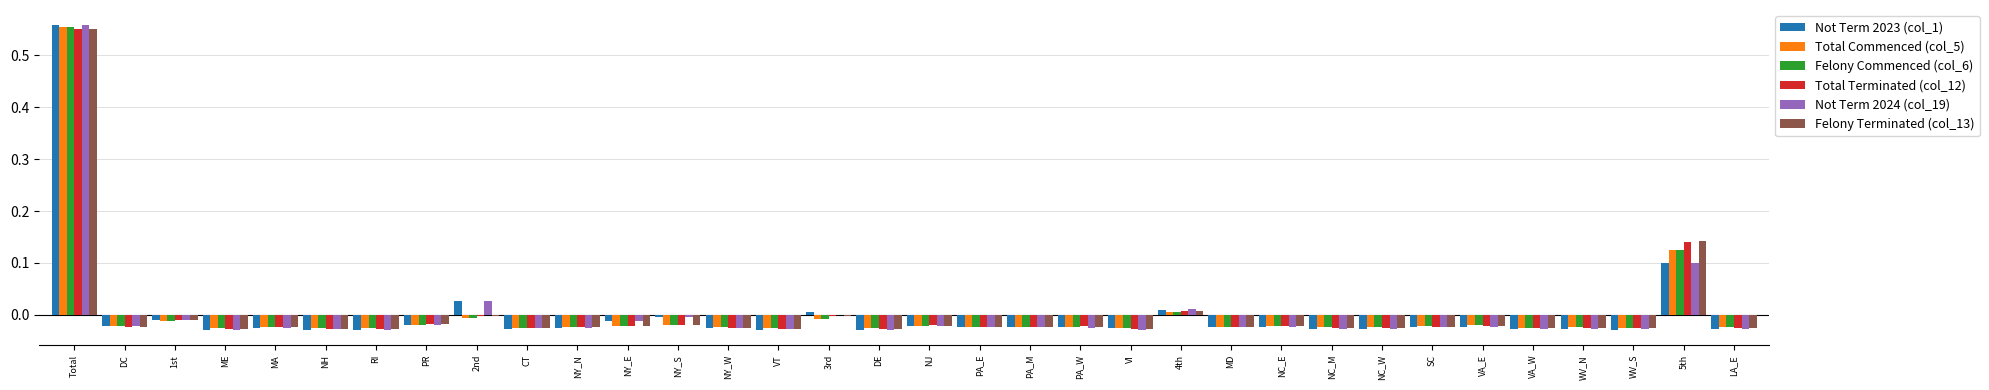

At which category is the sum across all series the highest?

Total